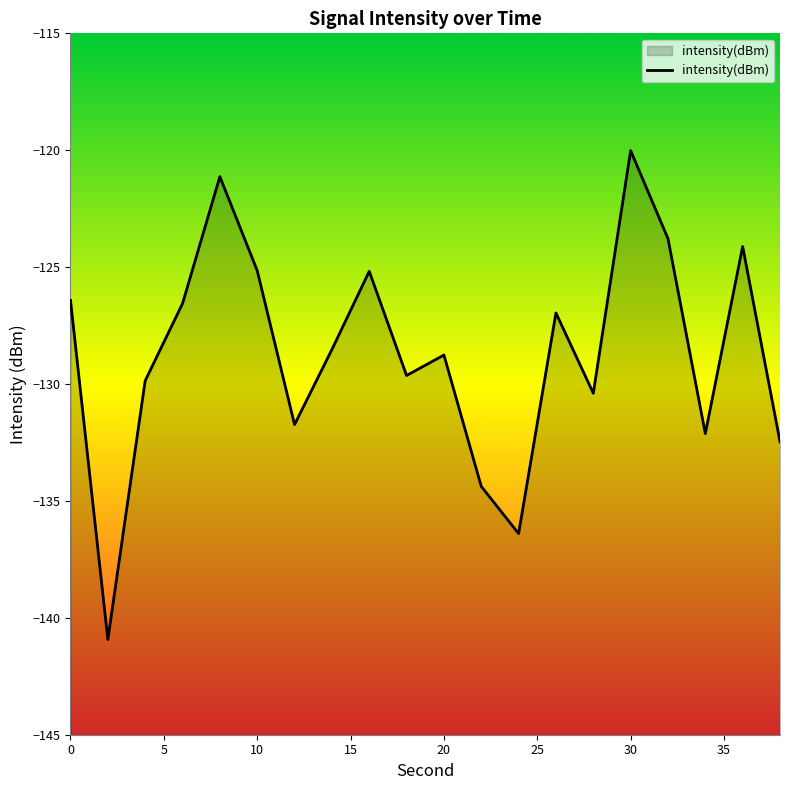

At which category does the chart reach its peak across all series?

30